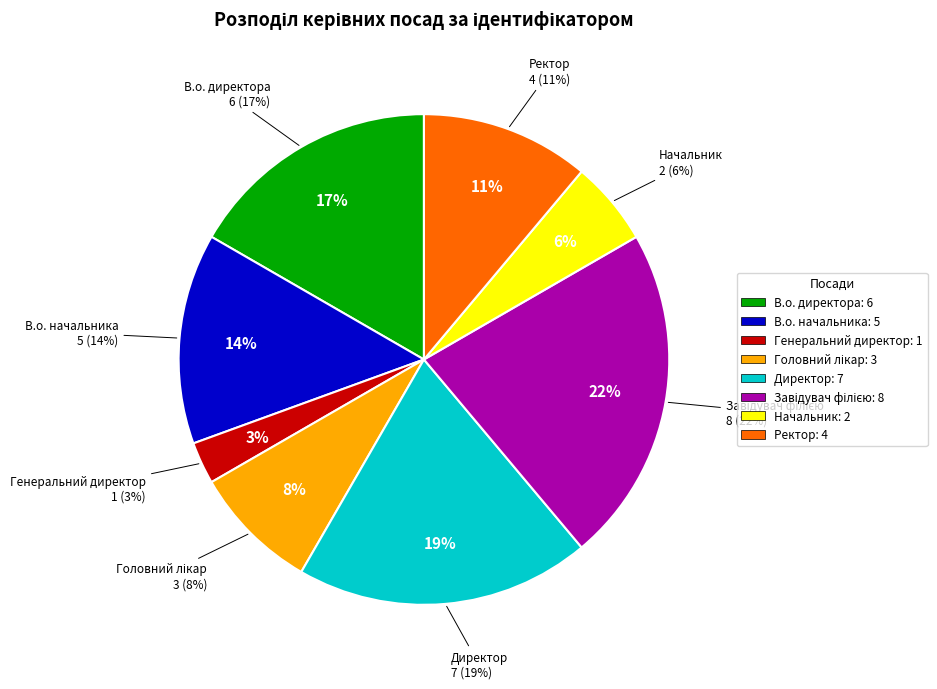

What percentage is the Завідувач філією slice, to the nearest percent?

22%